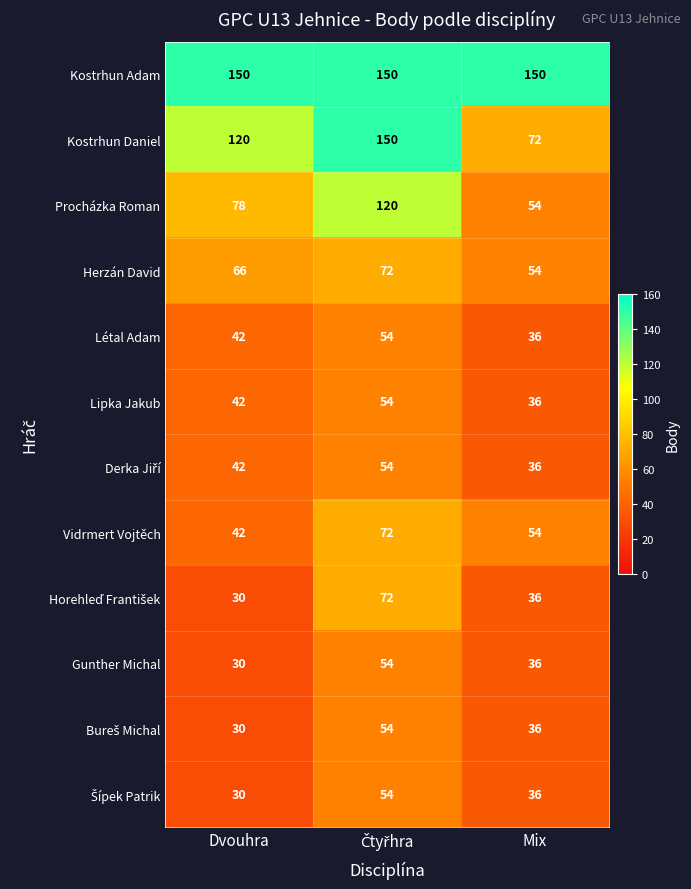

What is the sum of all Herzán David values?

192